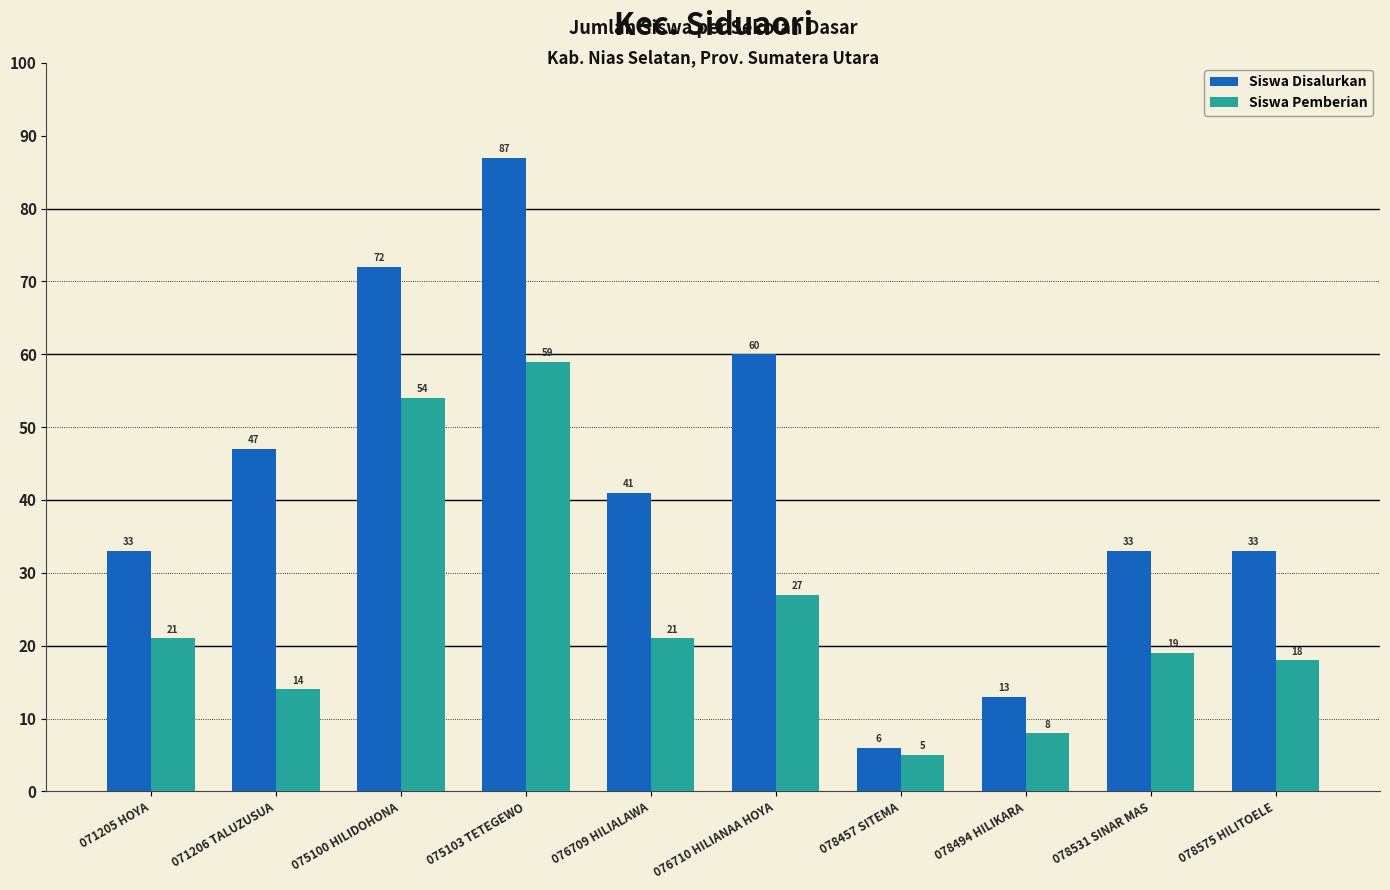

What is the average value of the Siswa Pemberian series?

25